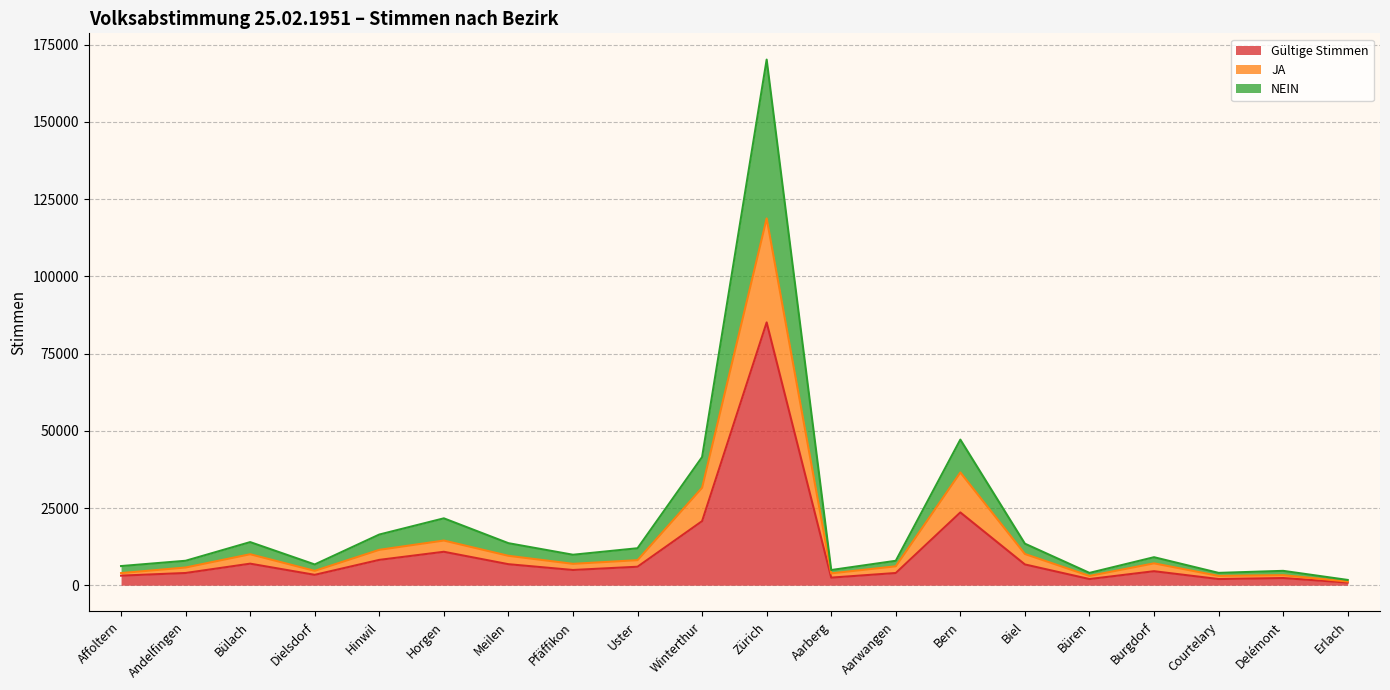

Where is Gültige Stimmen nearest to the value 42975?

Bern